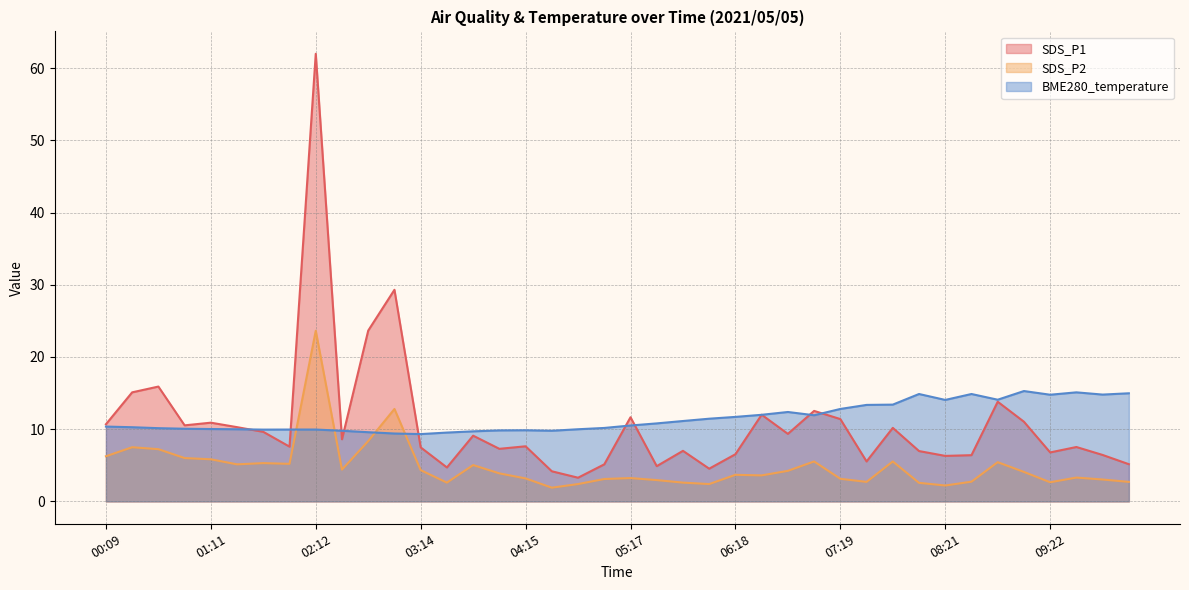

Reading right to left, extract all data points from this chart.

SDS_P1: 10:09=5.2	09:53=6.4	09:38=7.5	09:22=6.8	09:07=11.0	08:52=13.8	08:36=6.4	08:21=6.3	08:05=7.0	07:50=10.2	07:35=5.5	07:19=11.4	07:04=12.5	06:49=9.3	06:33=12.0	06:18=6.5	06:03=4.5	05:47=7.0	05:32=4.9	05:17=11.7	05:01=5.1	04:46=3.3	04:31=4.2	04:15=7.6	04:00=7.3	03:44=9.1	03:29=4.7	03:14=7.5	02:58=29.3	02:43=23.6	02:28=8.6	02:12=62.0	01:57=7.6	01:41=9.6	01:26=10.3	01:11=10.9	00:55=10.5	00:40=15.9	00:25=15.1	00:09=10.7
SDS_P2: 10:09=2.7	09:53=3.0	09:38=3.3	09:22=2.6	09:07=4.1	08:52=5.4	08:36=2.7	08:21=2.2	08:05=2.6	07:50=5.5	07:35=2.7	07:19=3.1	07:04=5.5	06:49=4.2	06:33=3.6	06:18=3.7	06:03=2.4	05:47=2.6	05:32=3.0	05:17=3.2	05:01=3.1	04:46=2.4	04:31=1.9	04:15=3.2	04:00=3.9	03:44=5.0	03:29=2.6	03:14=4.3	02:58=12.8	02:43=8.3	02:28=4.4	02:12=23.6	01:57=5.2	01:41=5.3	01:26=5.1	01:11=5.8	00:55=6.0	00:40=7.2	00:25=7.5	00:09=6.2
BME280_temperature: 10:09=15.0	09:53=14.8	09:38=15.1	09:22=14.8	09:07=15.3	08:52=14.1	08:36=14.9	08:21=14.1	08:05=14.9	07:50=13.4	07:35=13.4	07:19=12.8	07:04=11.9	06:49=12.4	06:33=12.0	06:18=11.7	06:03=11.4	05:47=11.1	05:32=10.8	05:17=10.5	05:01=10.2	04:46=10.0	04:31=9.8	04:15=9.8	04:00=9.8	03:44=9.7	03:29=9.5	03:14=9.3	02:58=9.4	02:43=9.6	02:28=9.8	02:12=9.9	01:57=9.9	01:41=9.9	01:26=10.0	01:11=10.0	00:55=10.1	00:40=10.1	00:25=10.3	00:09=10.4